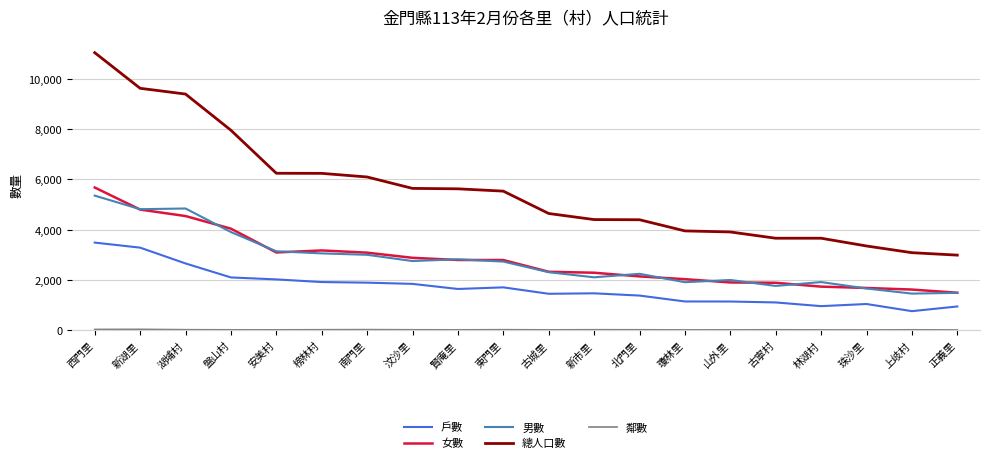

Which category has the highest value across all series?

西門里